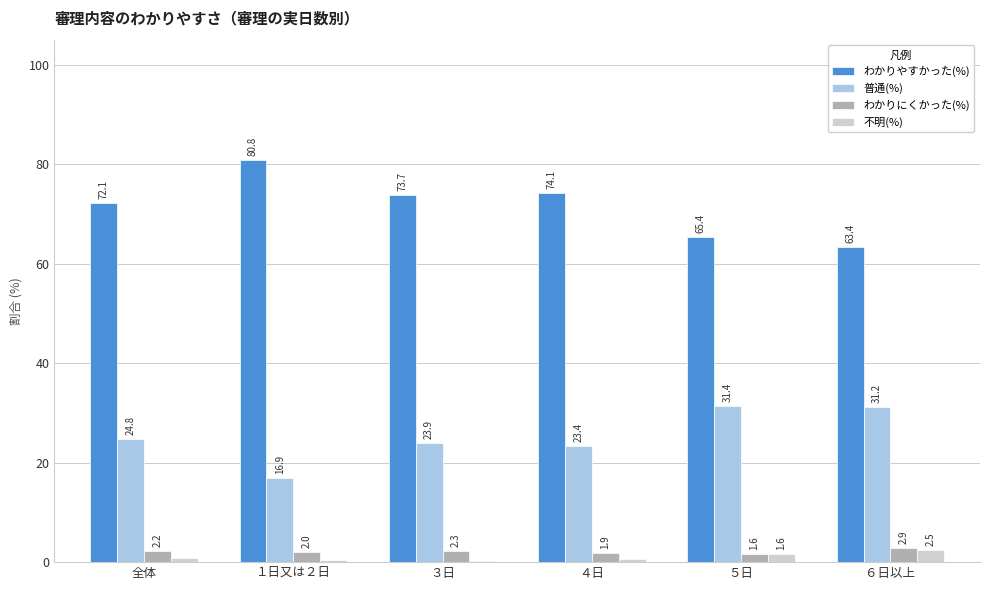

The わかりやすかった(%) series shows 72.1 at 全体. True or false?

True